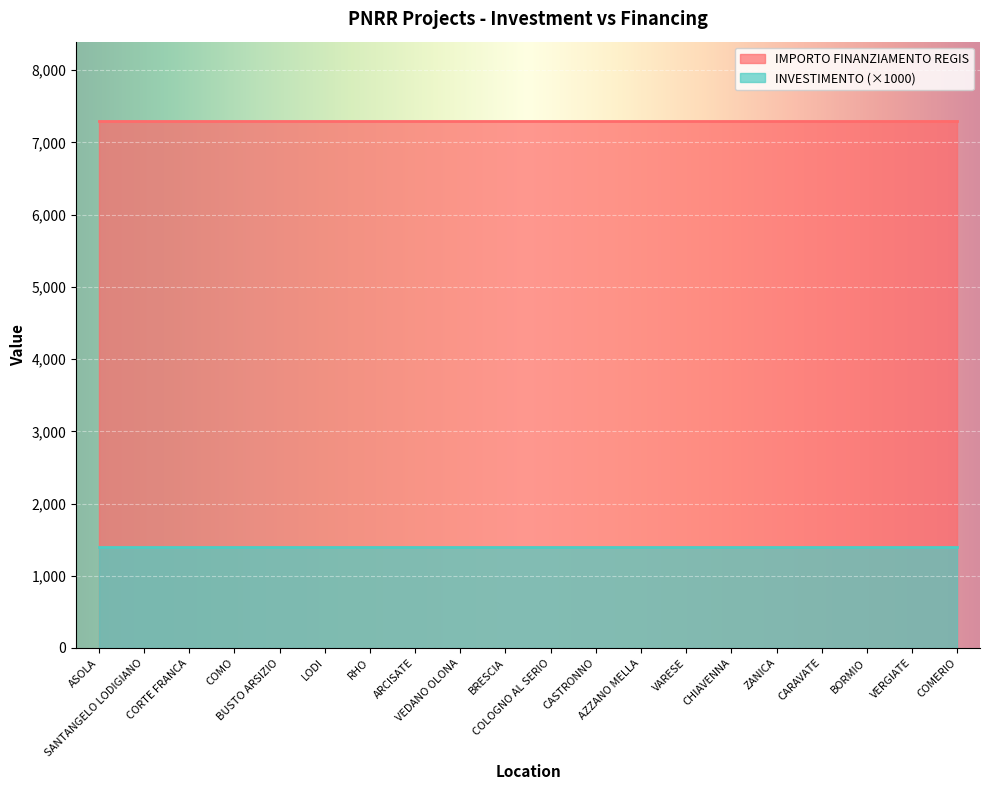

What position from the right is VEDANO OLONA?

12